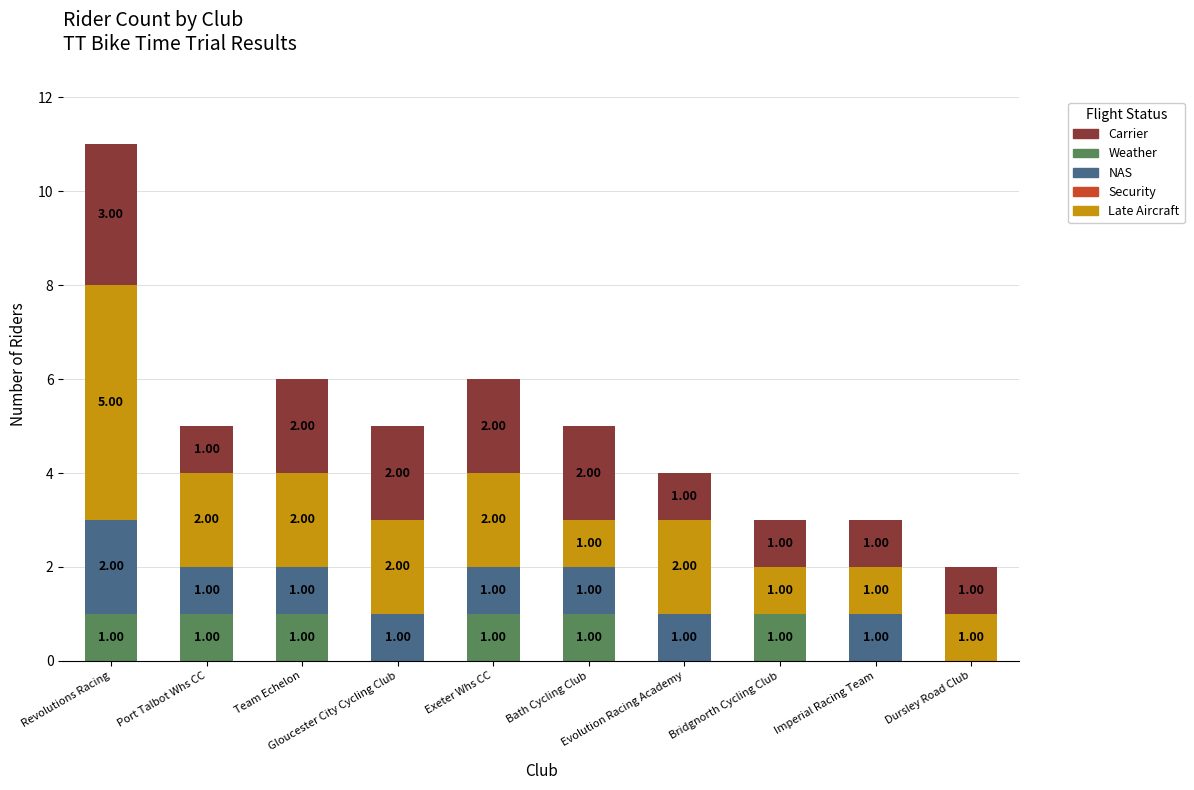

Count the number of data series in this chart.

4